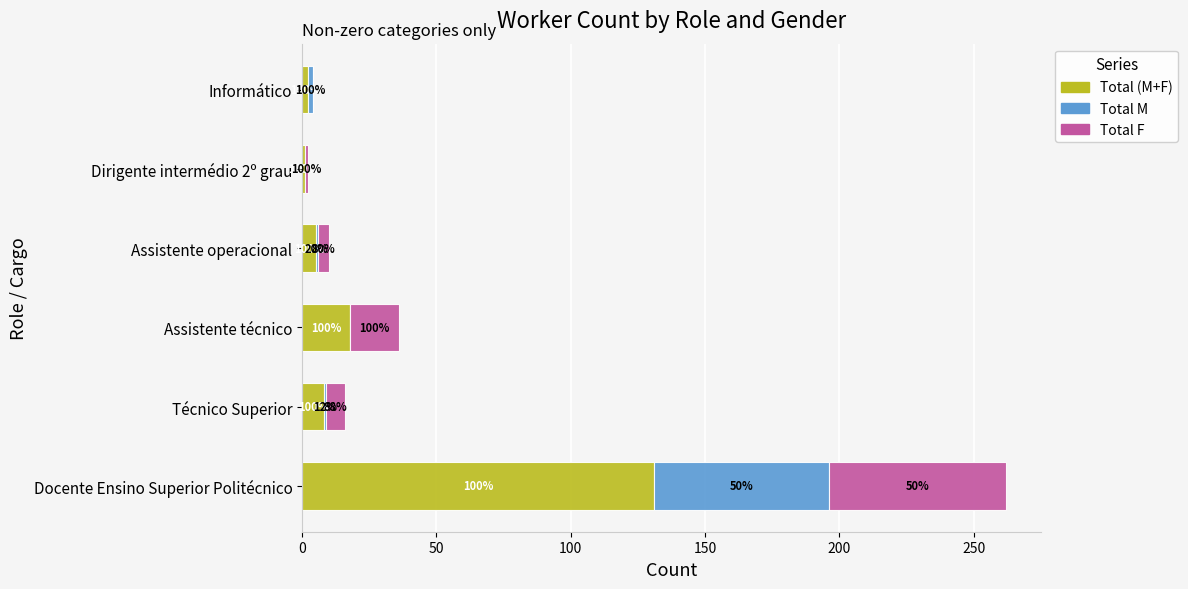

What are all the series names shown in the legend?

Total (M+F), Total M, Total F